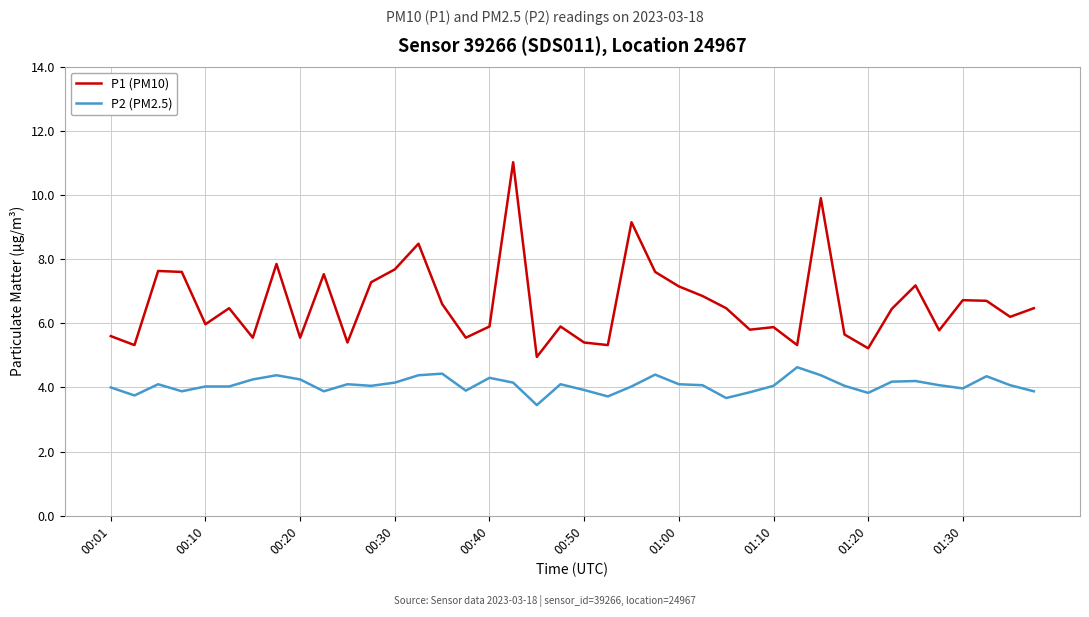

Rank the series by their maximum value, from lowest to highest.

P2 (PM2.5), P1 (PM10)